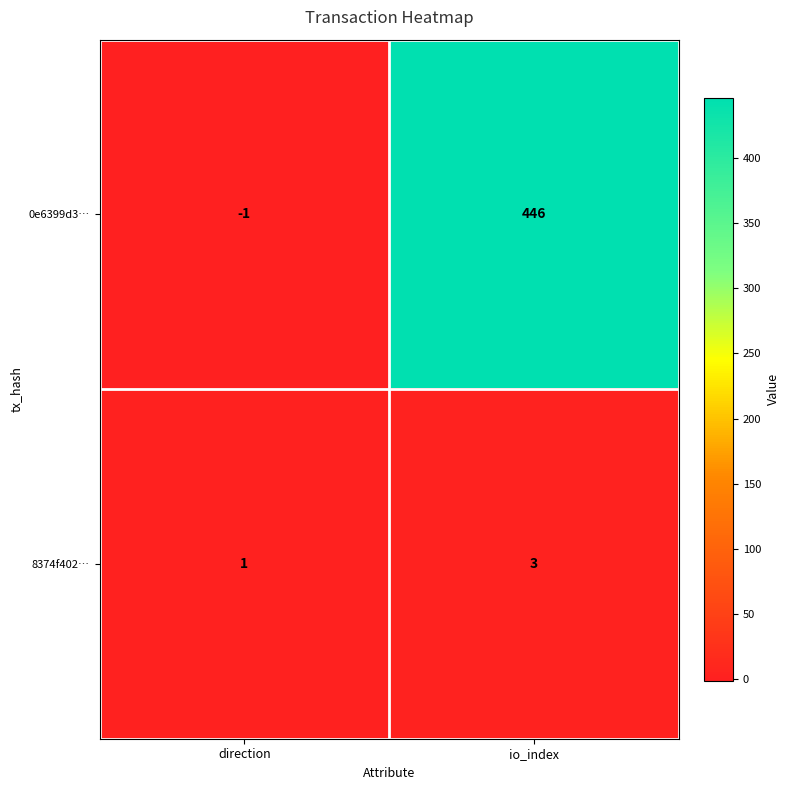

What is the sum of the 0e6399d3… values at io_index and direction?

445